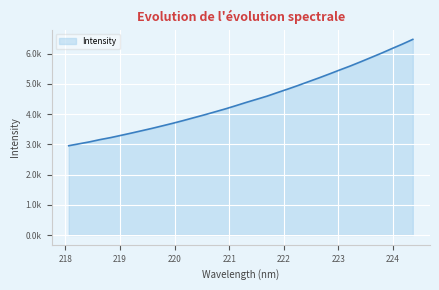

Is this an area chart (filled region under the line)?

Yes